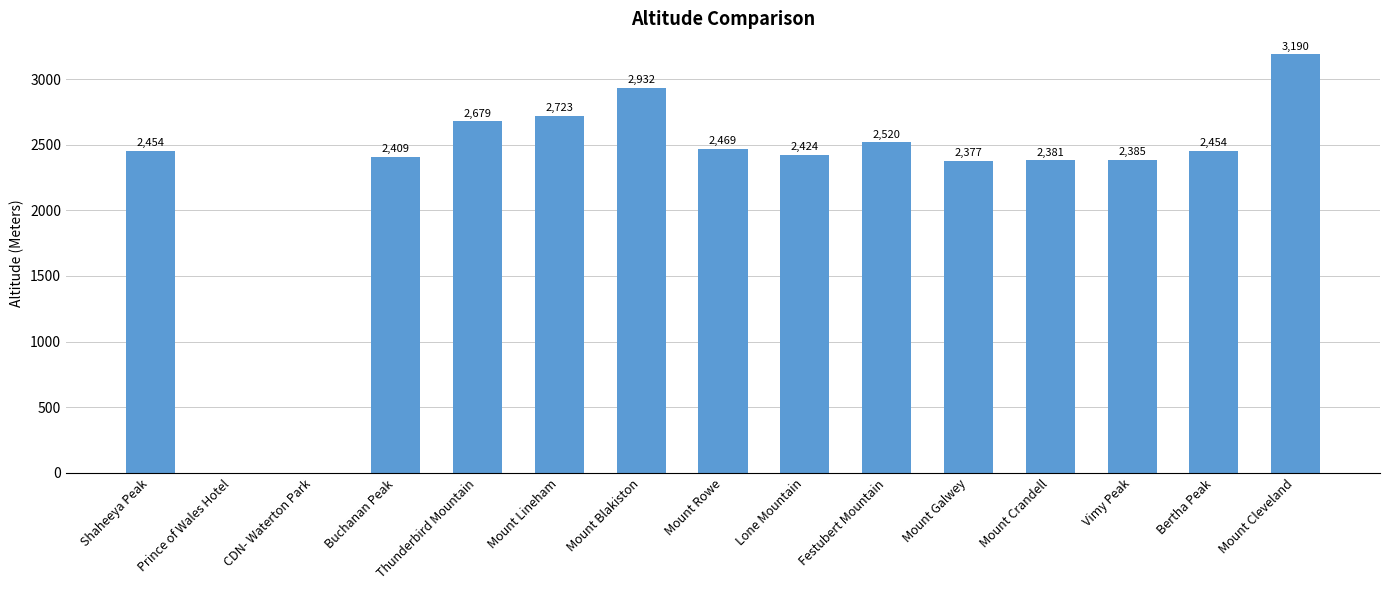

How many positive values are there?

13